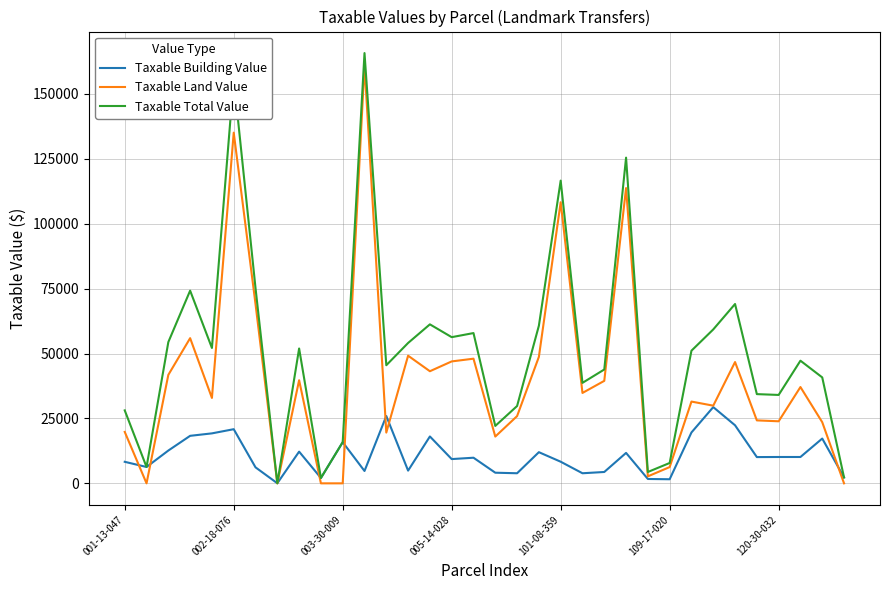

Which series has the largest range (max minus min)?

Taxable Total Value